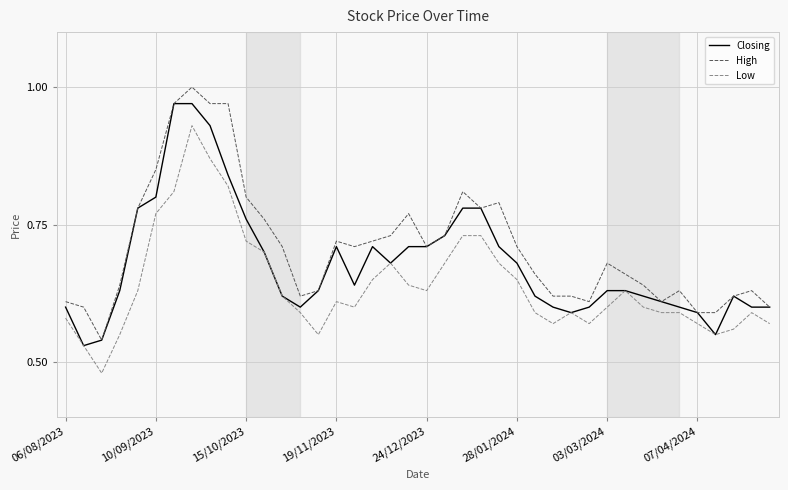

True or false: High and Low intersect in this chart.

False